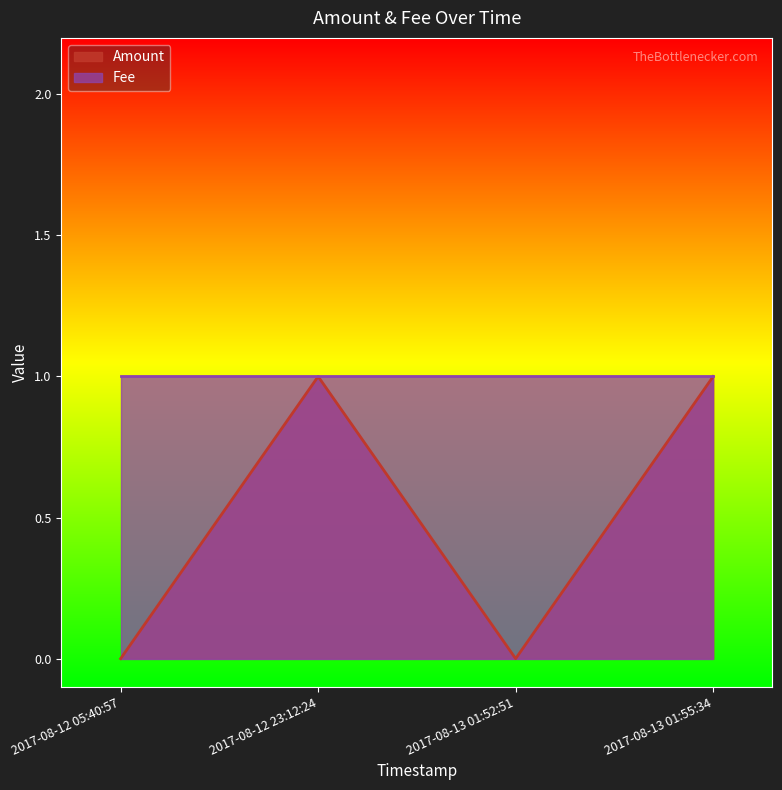

Which has a higher value, 2017-08-12 23:12:24 or 2017-08-13 01:52:51?

2017-08-12 23:12:24